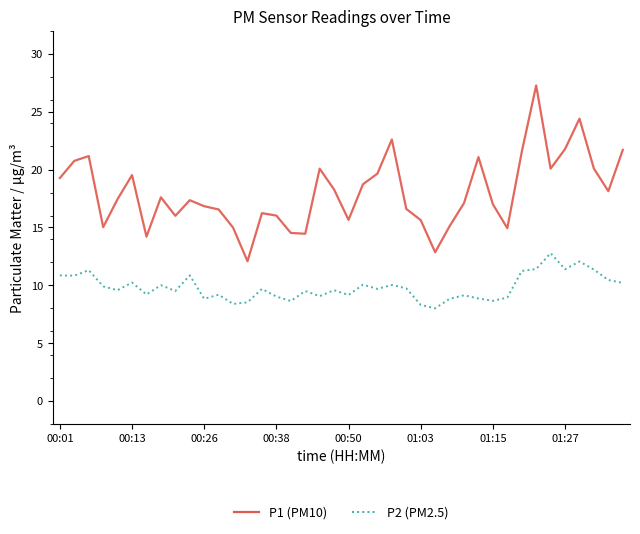

What is the minimum value shown in the chart?

8.0